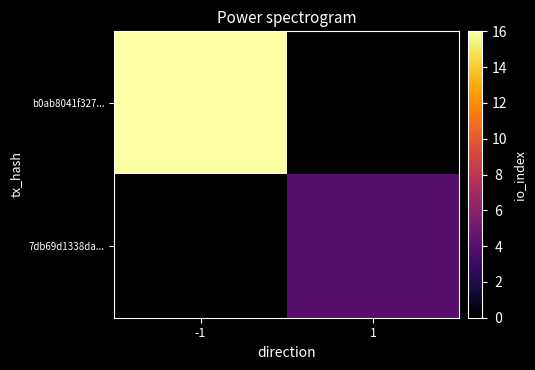

At which category is the sum across all series the highest?

-1